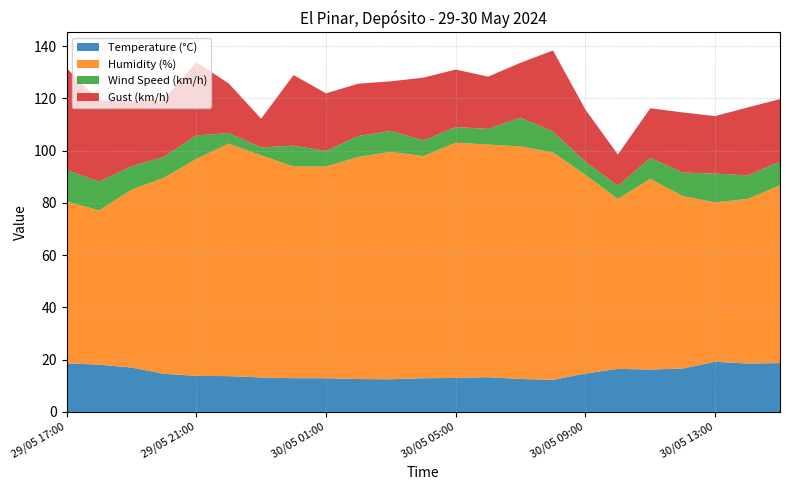

Reading right to left, what are all the values shown in this chart?

Temperature (°C): 18.7	18.5	19.2	16.6	16.2	16.5	14.7	12.3	12.6	13.3	13.0	12.9	12.5	12.6	12.9	12.9	13.2	13.7	13.8	14.6	17.0	18.1	18.6
Humidity (%): 68.0	63.0	61.0	66.0	73.0	65.0	76.0	87.0	89.0	89.0	90.0	85.0	87.0	85.0	81.0	81.0	85.0	89.0	83.0	75.0	68.0	59.0	62.0
Wind Speed (km/h): 9.0	9.0	11.0	9.0	8.0	5.0	5.0	8.0	11.0	6.0	6.0	6.0	8.0	8.0	6.0	8.0	3.0	4.0	9.0	8.0	9.0	11.0	12.0
Gust (km/h): 24.0	26.0	22.0	23.0	19.0	12.0	20.0	31.0	21.0	20.0	22.0	24.0	19.0	20.0	22.0	27.0	11.0	19.0	28.0	22.0	25.0	31.0	39.0